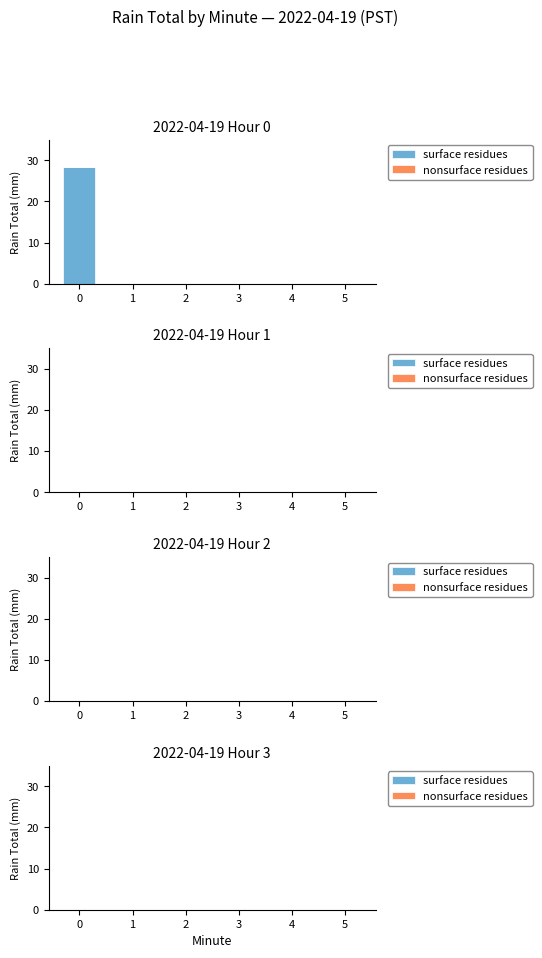

The value at 1 is 0.0. True or false?

True